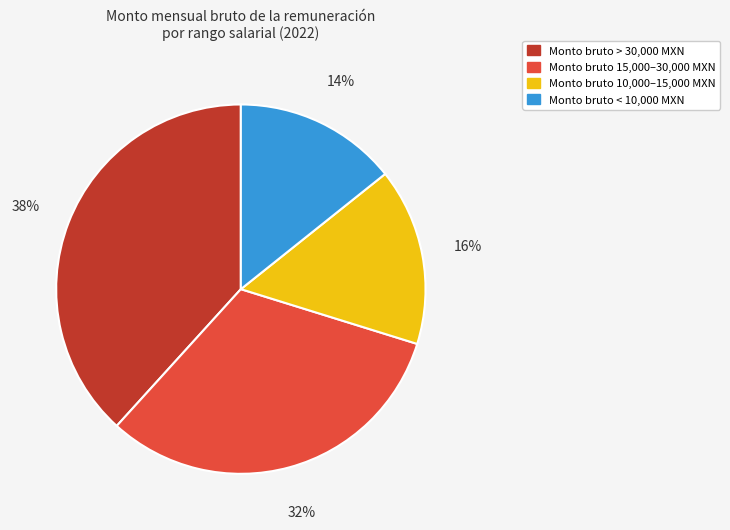

True or false: Monto bruto < 10,000 MXN accounts for 9% of the total.

False